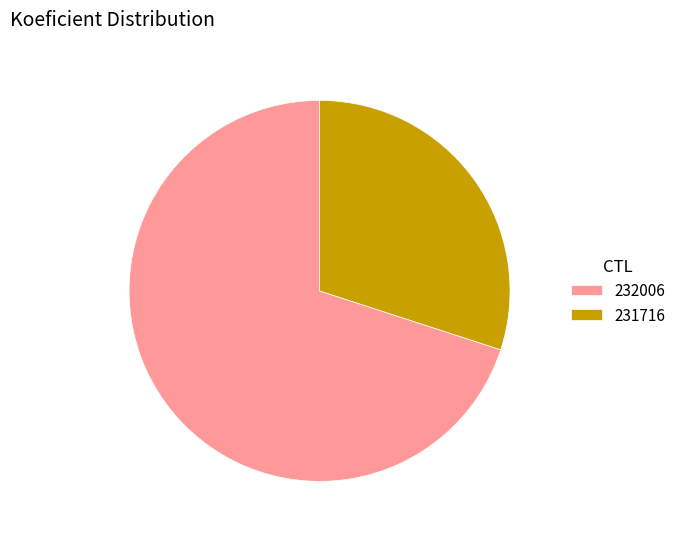

Rank the categories by value from lowest to highest.

231716, 232006